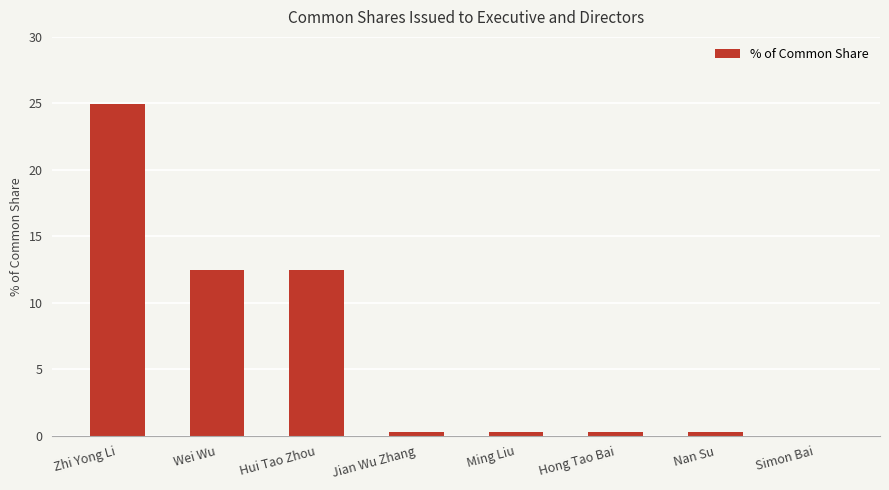

Which has a higher value, Nan Su or Wei Wu?

Wei Wu